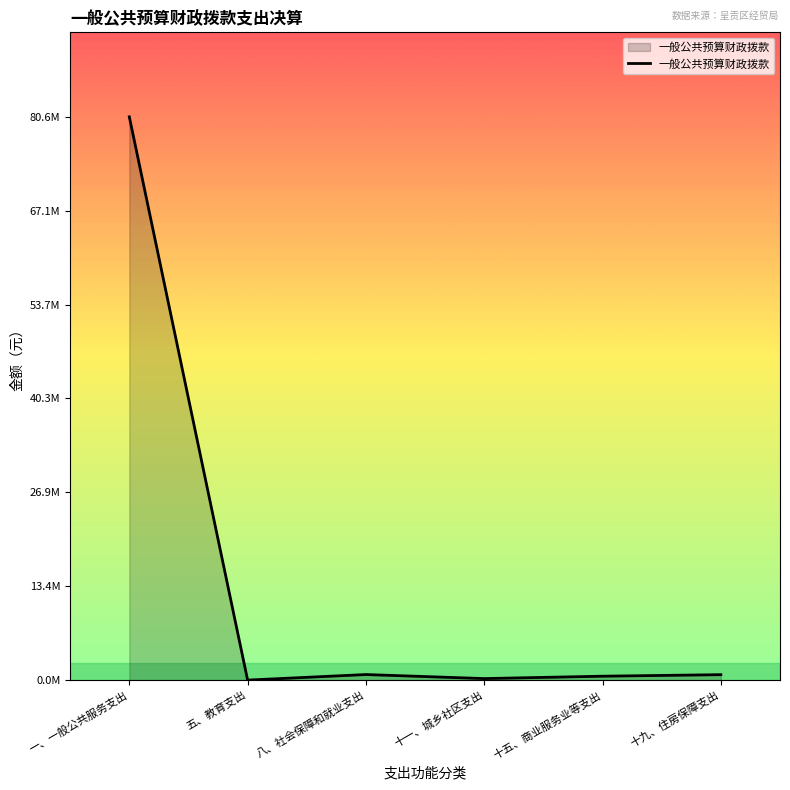

Is this an area chart (filled region under the line)?

Yes